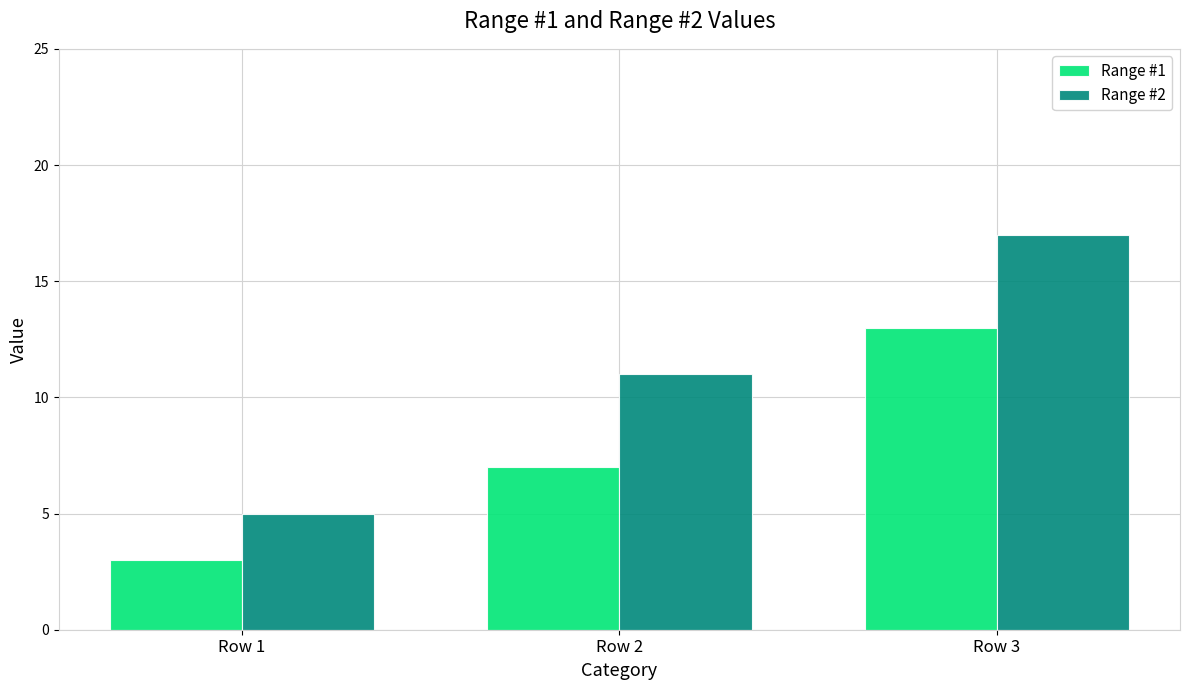

What is the highest value of the Range #2 series?

17